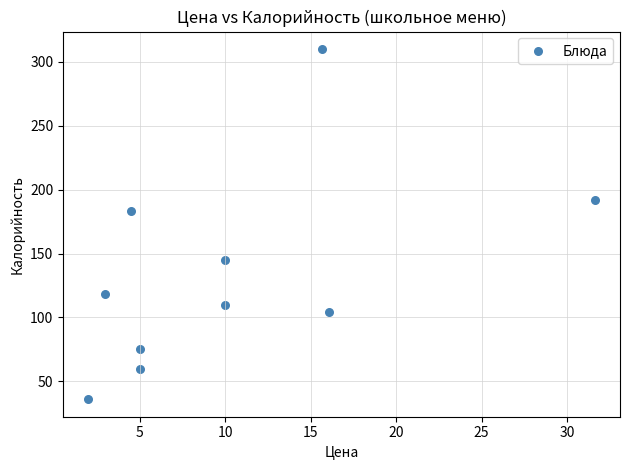

What Y value in the scatter plot is closest to 173?

183